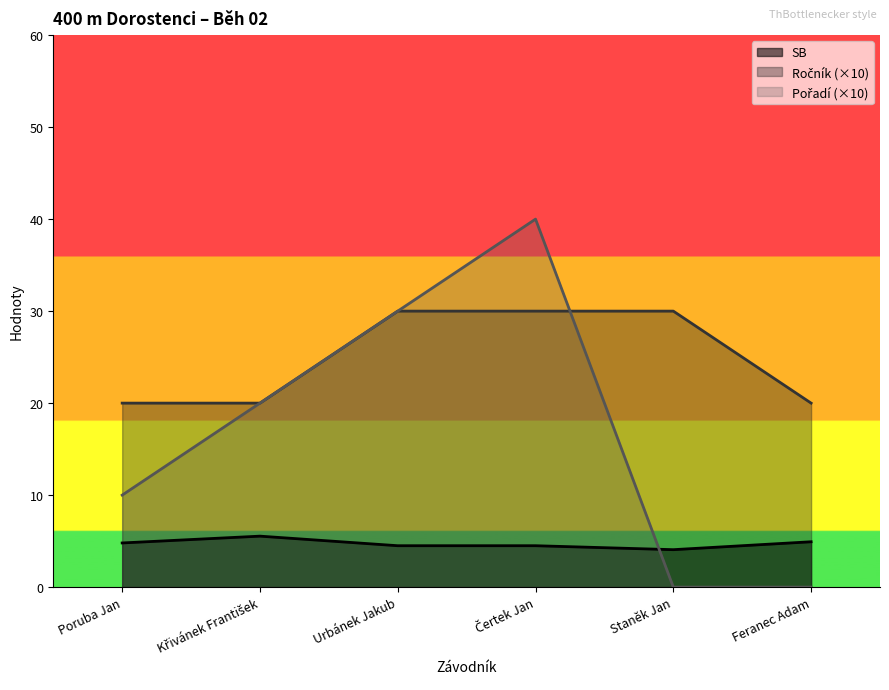

Rank the categories by Ročník value from highest to lowest.

Urbánek Jakub, Čertek Jan, Staněk Jan, Poruba Jan, Křivánek František, Feranec Adam